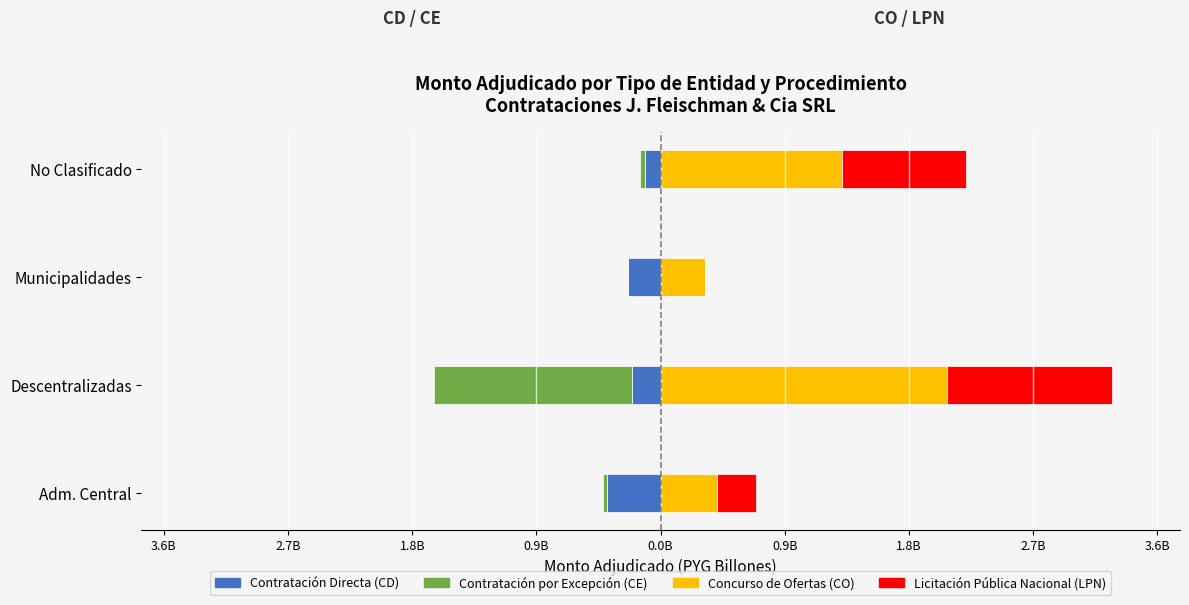

Is the value of CD at Adm. Central greater than the value of CE at Adm. Central?

No